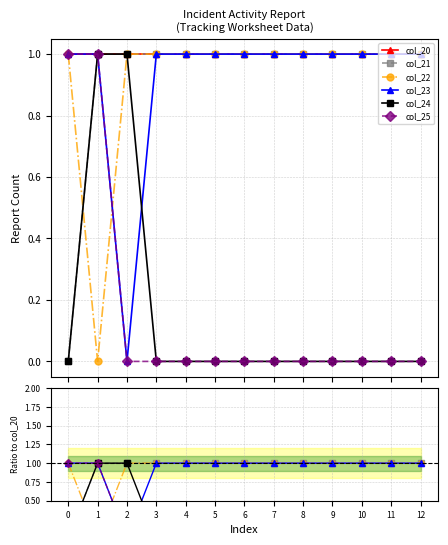

What are all the series names shown in the legend?

col_20, col_21, col_22, col_23, col_24, col_25